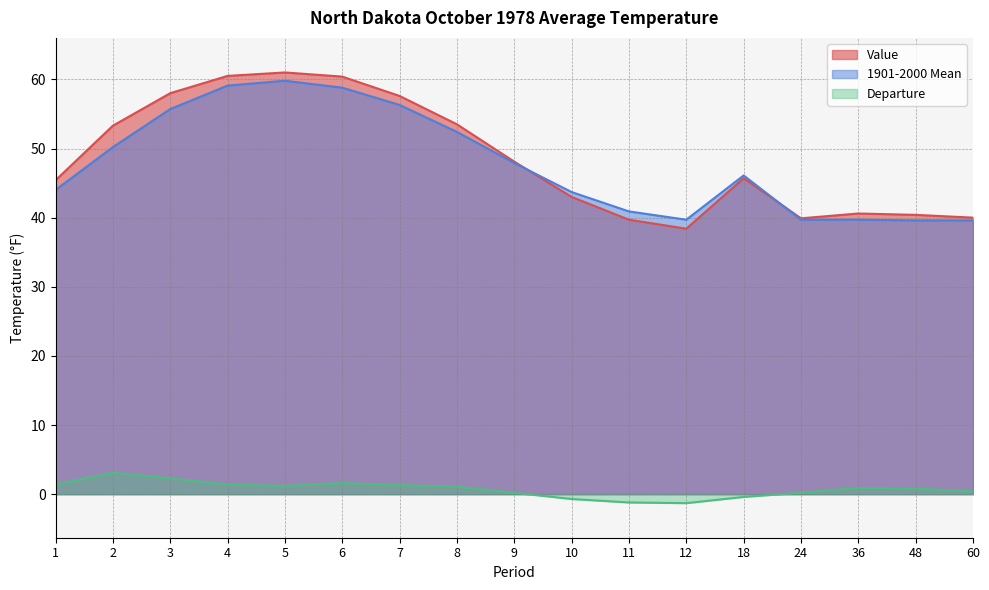

Between 5 and 1, which is larger?

5